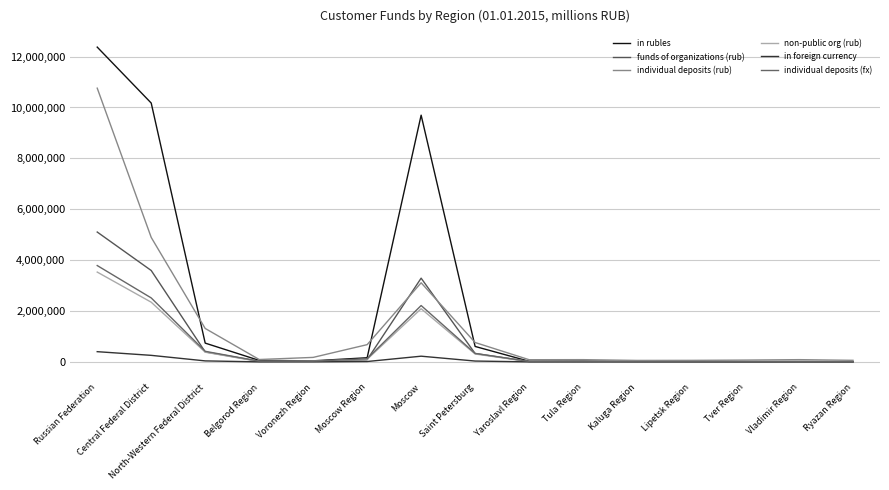

Where is individual deposits (fx) nearest to the value 1897414?

Moscow